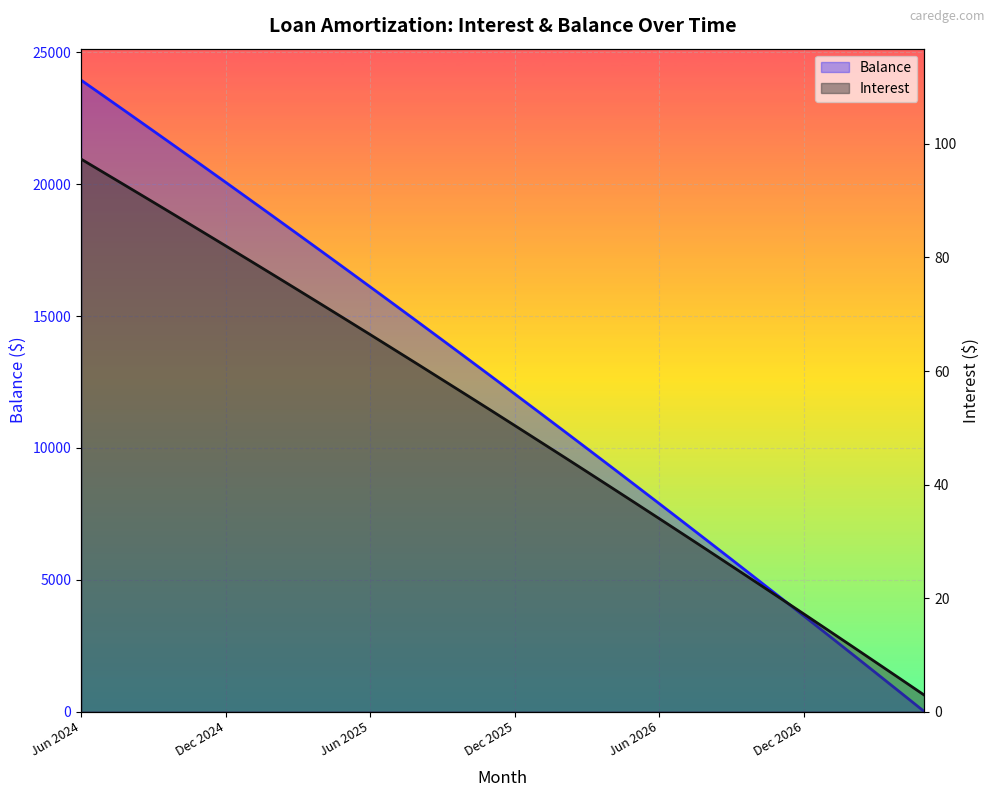

What is the total value across all series at Apr 2027?

737.8